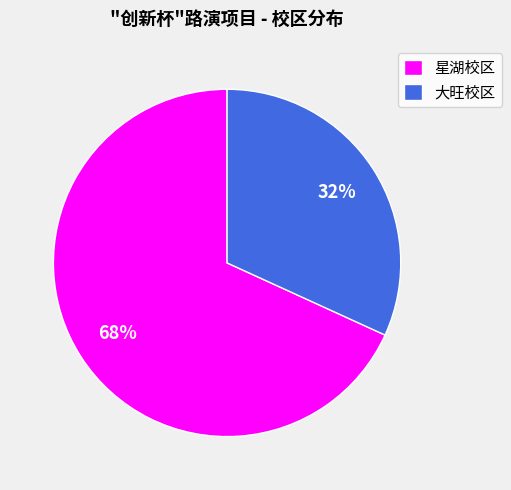

Which category has the smallest portion of the pie?

大旺校区